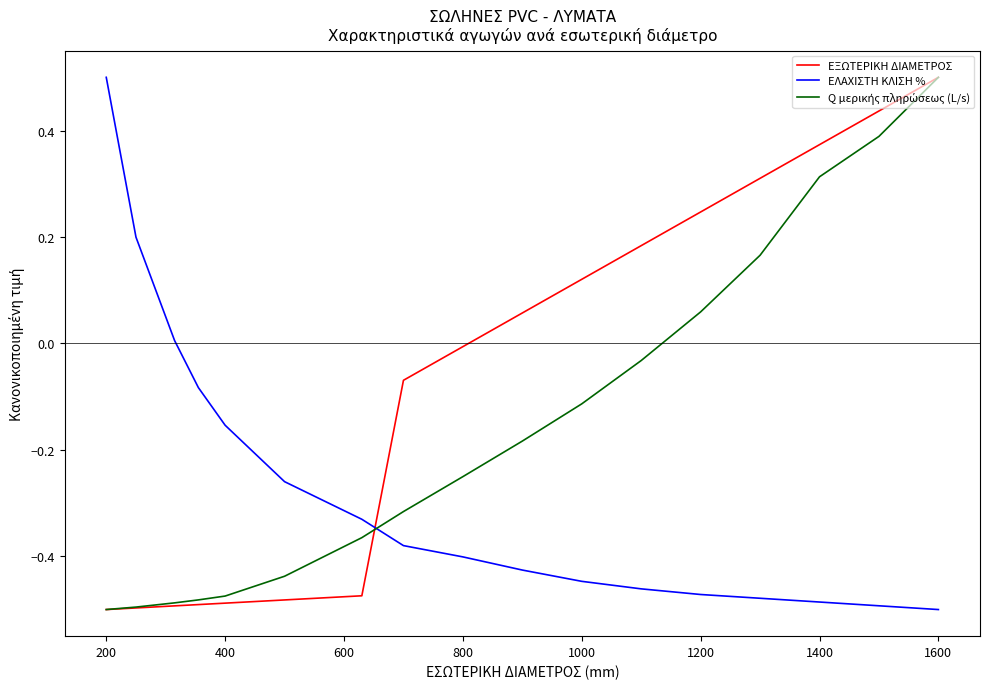

True or false: ΕΛΑΧΙΣΤΗ ΚΛΙΣΗ % and ΕΞΩΤΕΡΙΚΗ ΔΙΑΜΕΤΡΟΣ intersect in this chart.

True